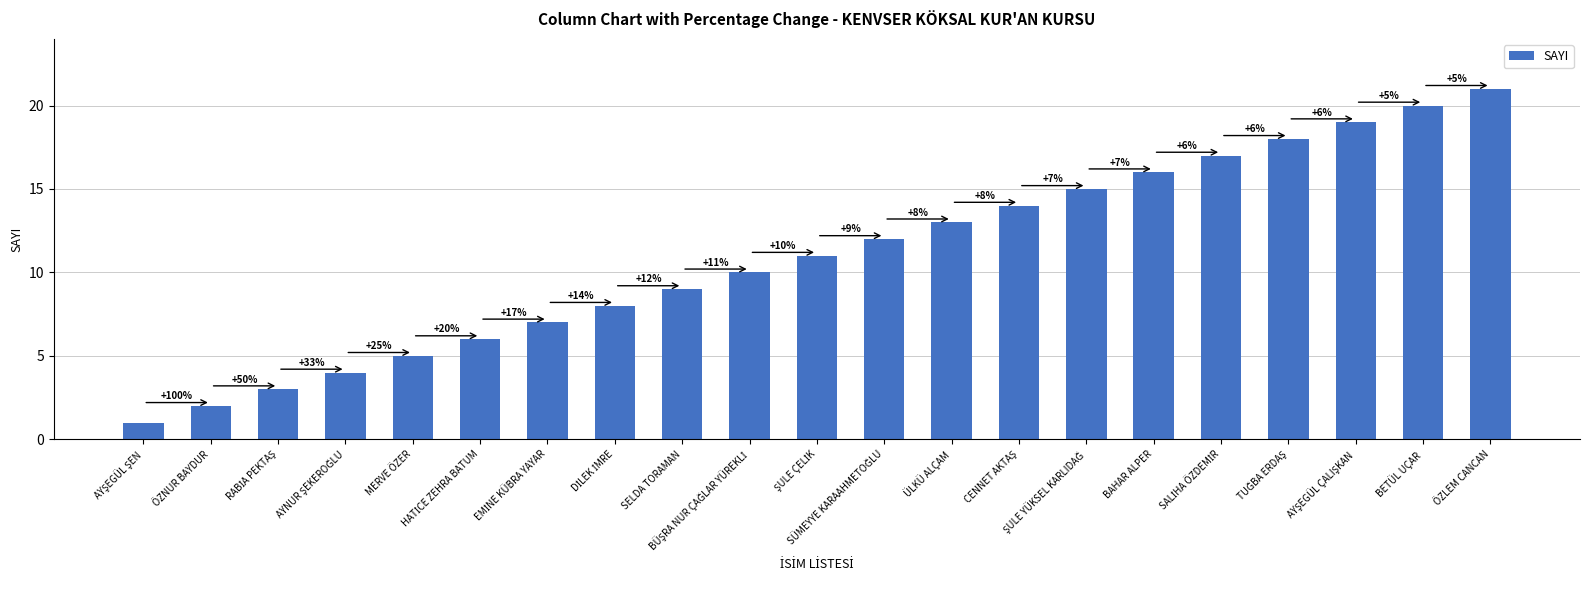

Reading left to right, transcribe all the data shown in this chart.

1	2	3	4	5	6	7	8	9	10	11	12	13	14	15	16	17	18	19	20	21